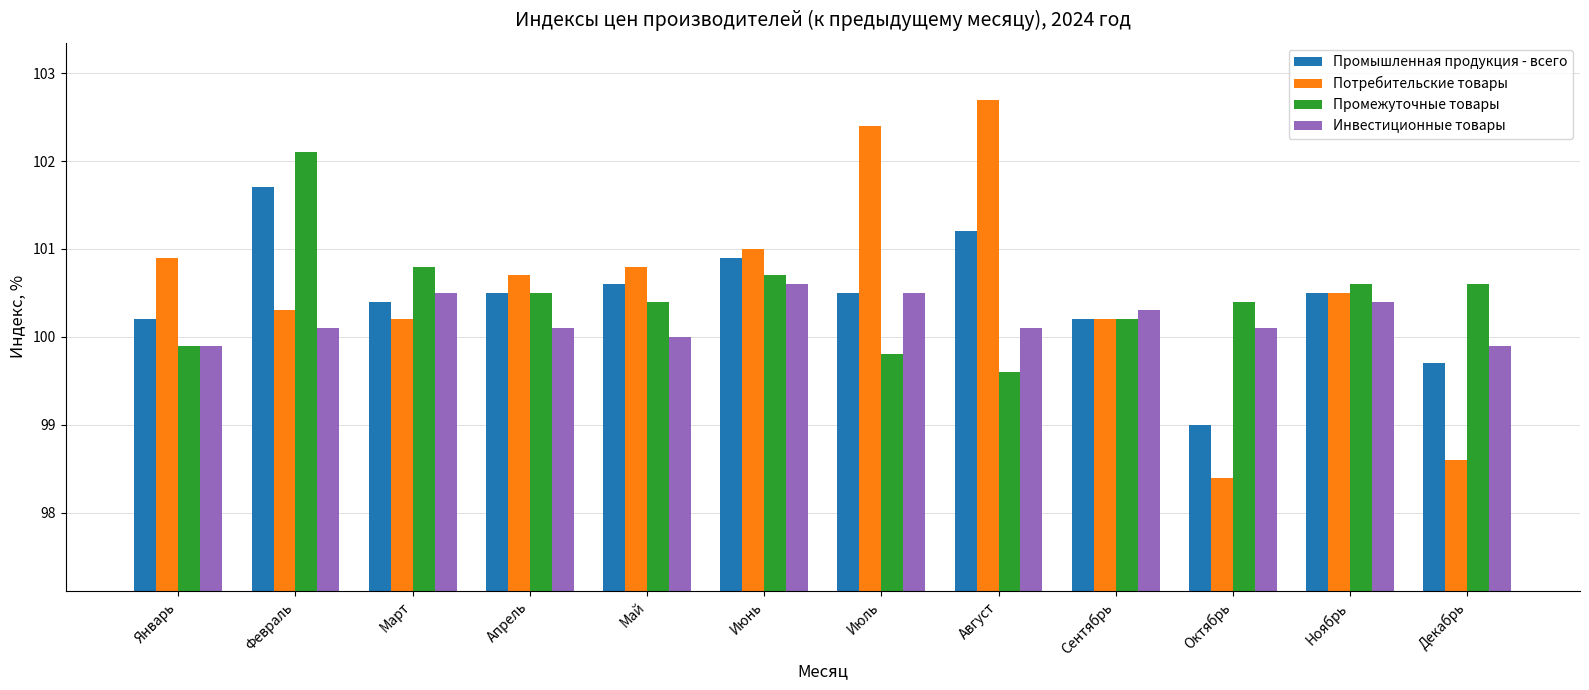

At which label does Промежуточные товары reach its minimum?

Август